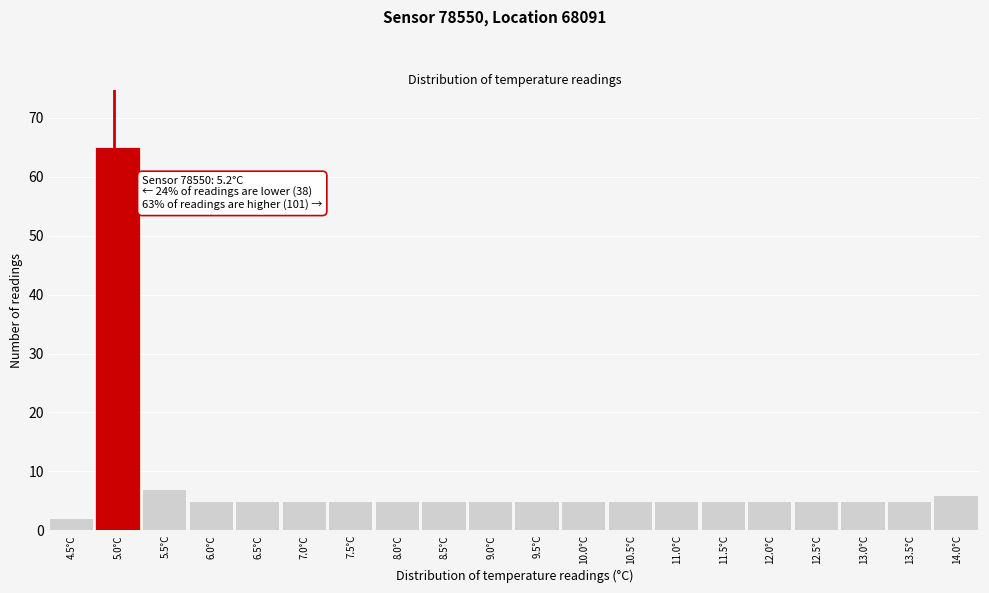

Reading right to left, transcribe all the data shown in this chart.

6	5	5	5	5	5	5	5	5	5	5	5	5	5	5	5	5	7	65	2